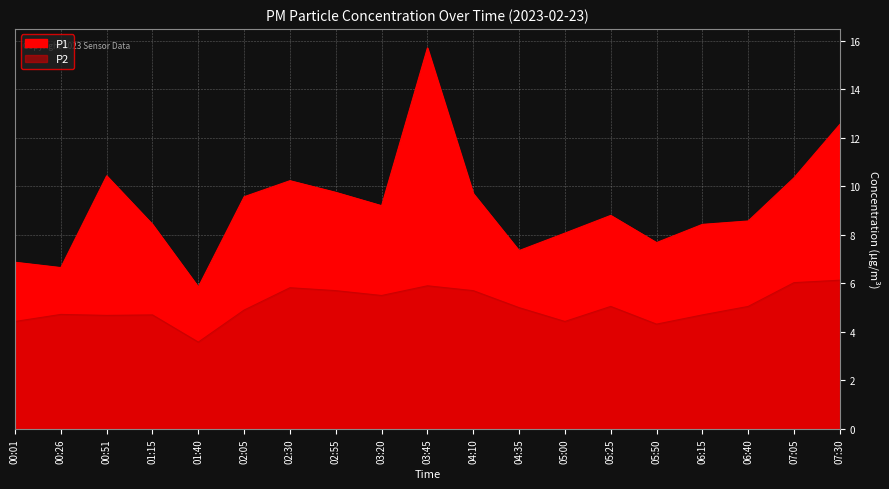

What is the difference between the second highest and second lowest values in the P1 series?

5.9